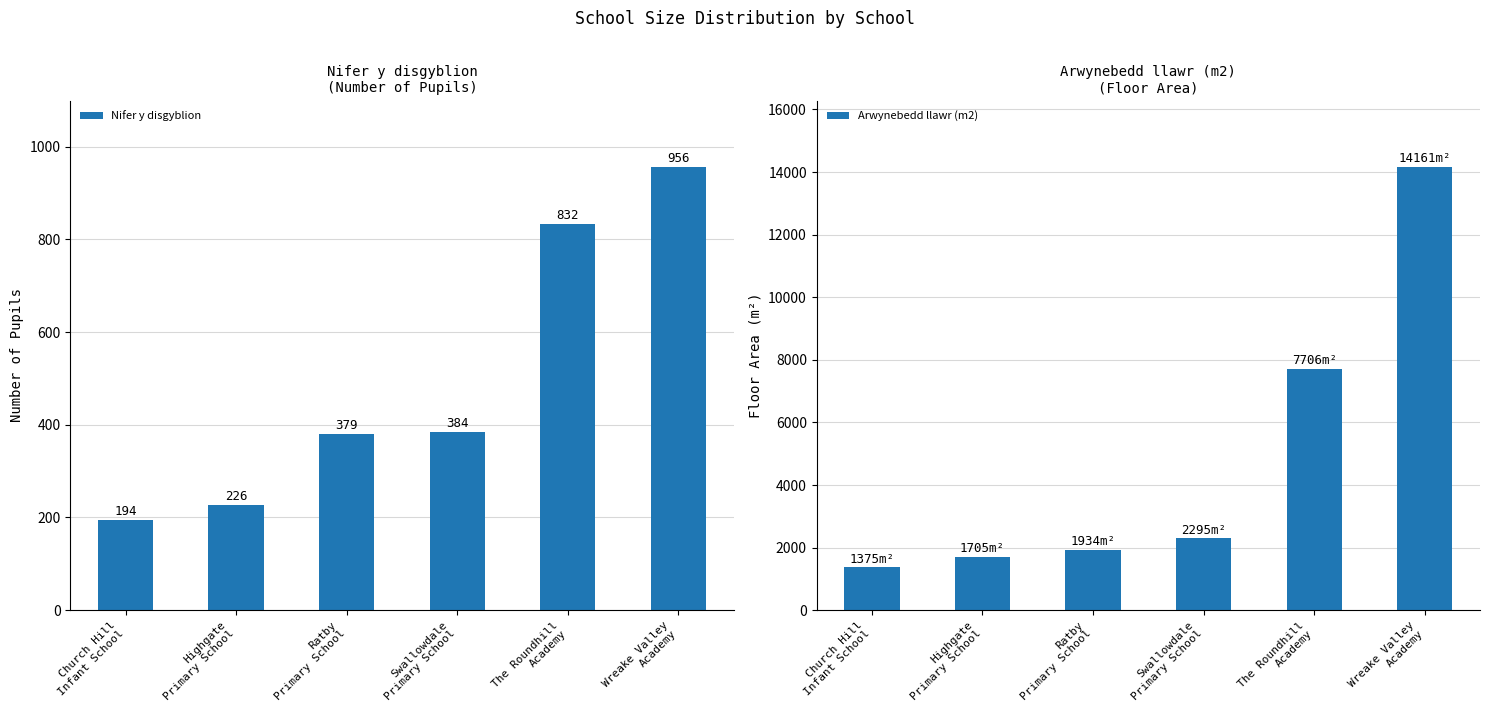

Which series has the widest spread of values?

Arwynebedd llawr (m2)